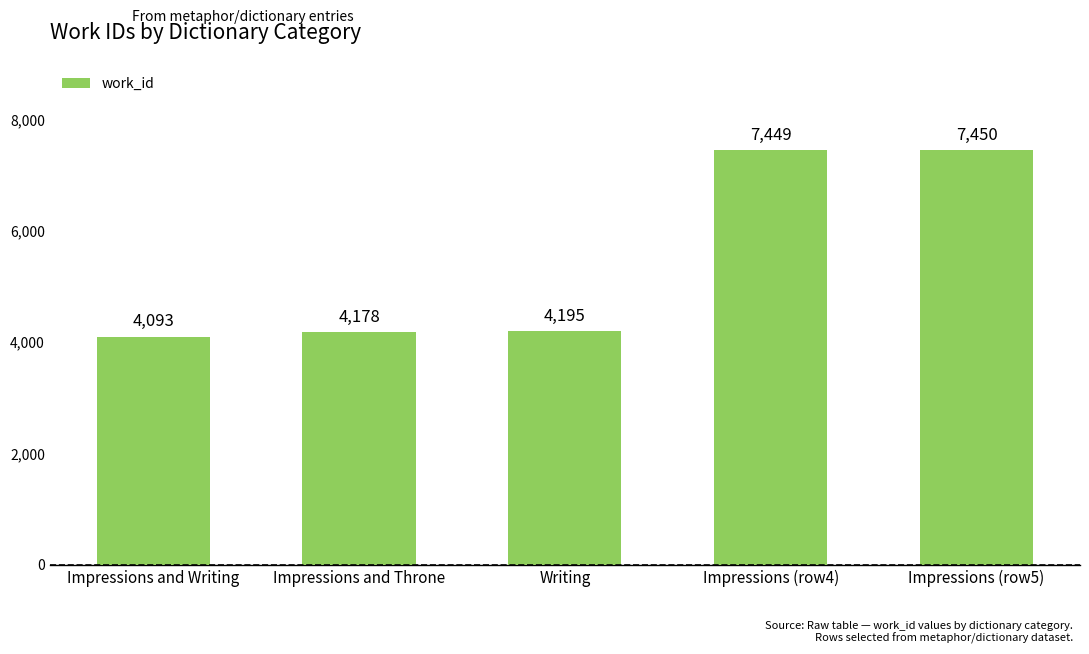

Count the number of data series in this chart.

1